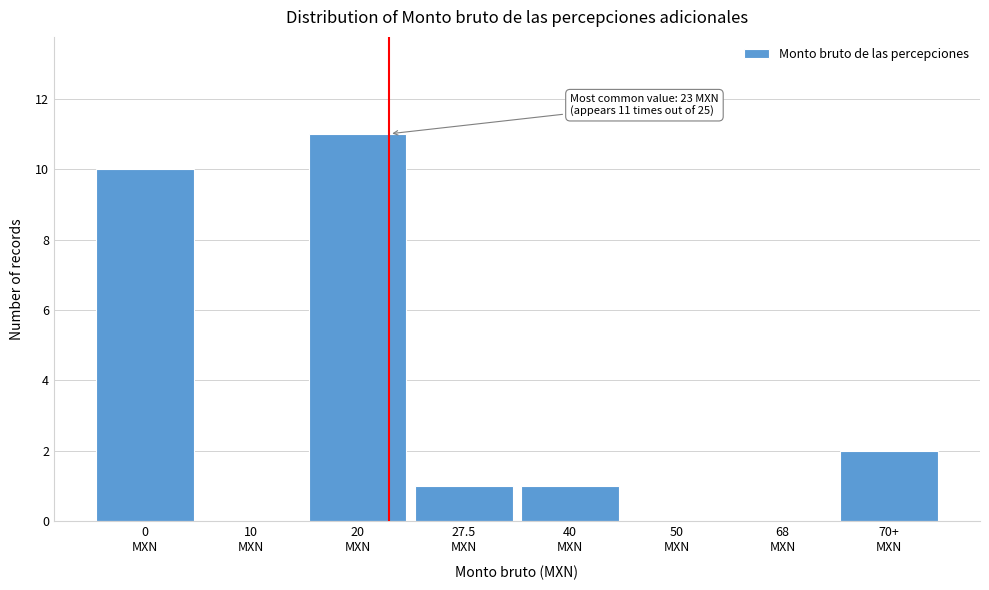

What is the sum of all values?

25